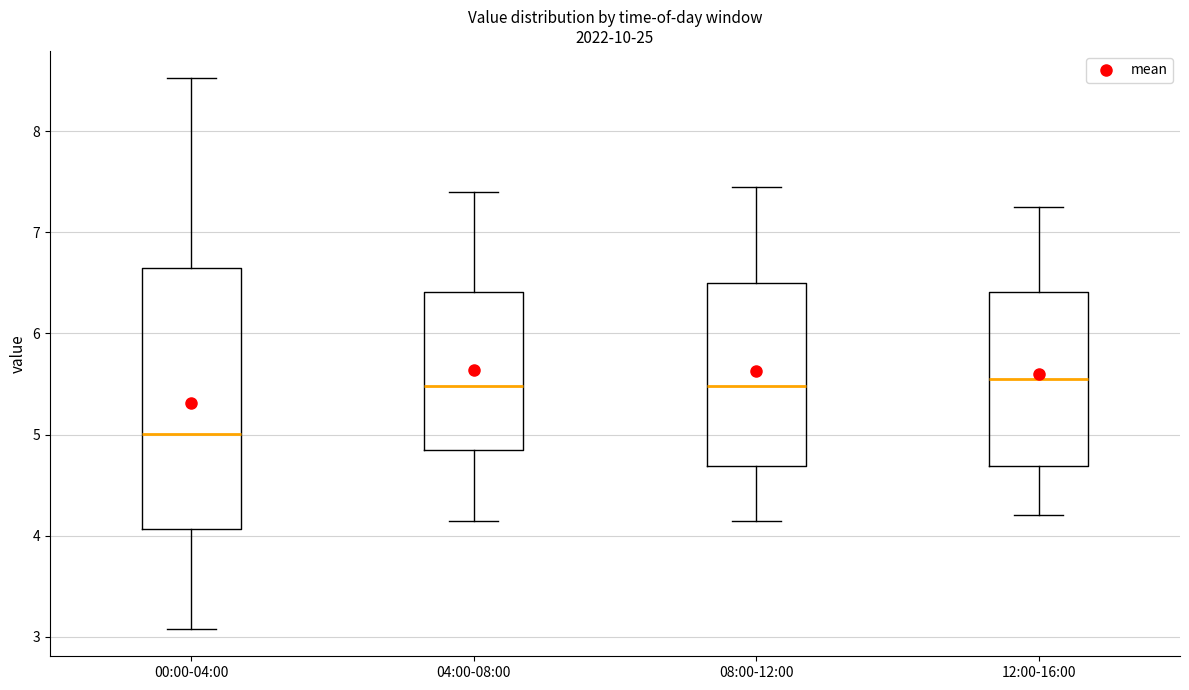

Reading left to right, transcribe this box plot: for each box, give where its median line is, the range the box spans, and where its two whiskers end, as read against the y-axis. The values are not printed on the chart, so give them approximately, as read against the axis.

00:00-04:00: median 5.0, box 4.1 to 6.6, whiskers 3.1 to 8.5
04:00-08:00: median 5.5, box 4.9 to 6.4, whiskers 4.2 to 7.4
08:00-12:00: median 5.5, box 4.7 to 6.5, whiskers 4.2 to 7.5
12:00-16:00: median 5.6, box 4.7 to 6.4, whiskers 4.2 to 7.3